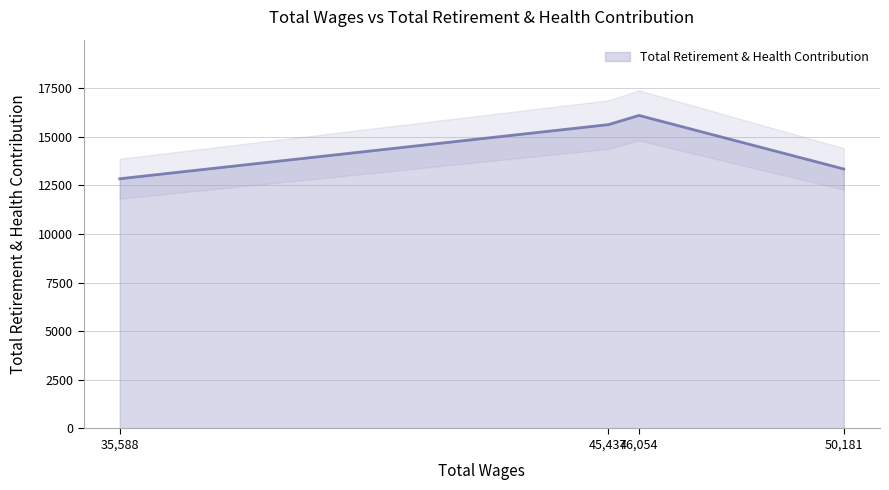

Reading left to right, what are all the values shown in this chart?

50181.0=13337	46054.0=16090	45437.0=15618	35588.0=12836